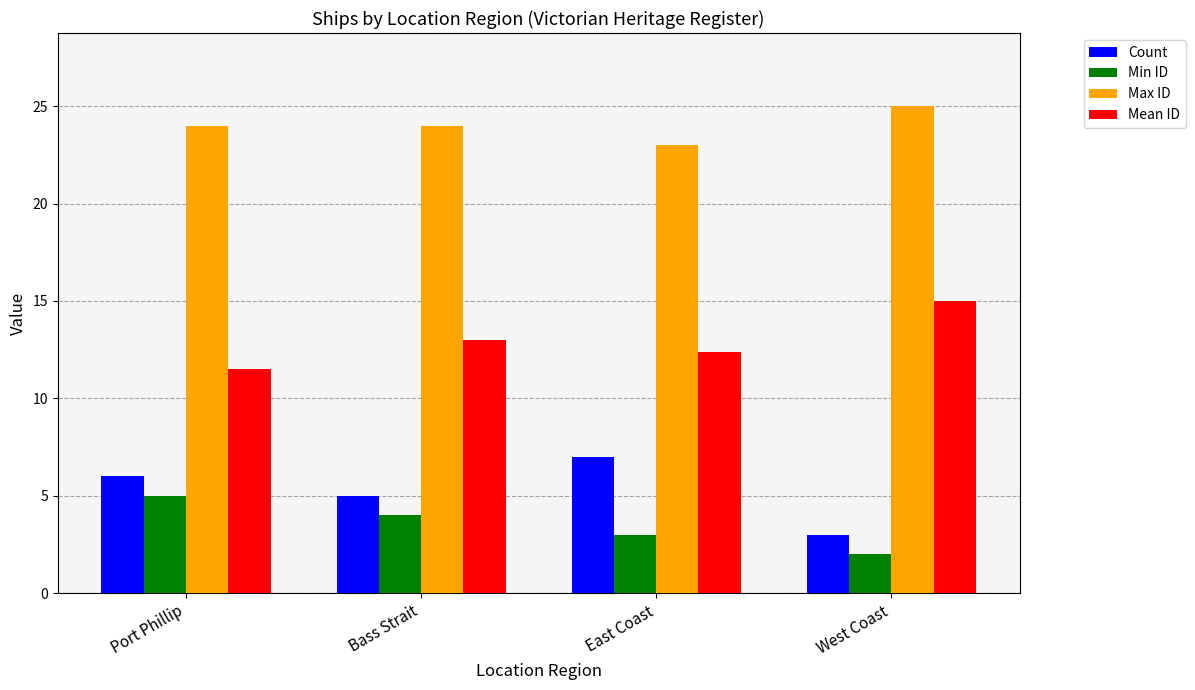

Which label corresponds to the smallest value in the chart?

West Coast